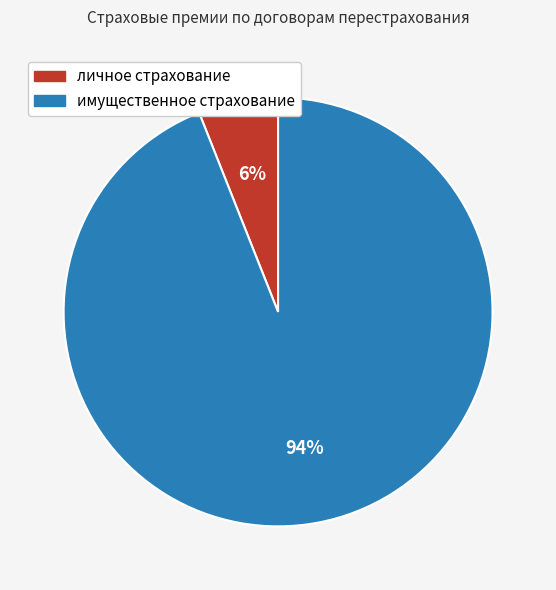

To the nearest percent, what is the difference between the личное страхование and имущественное страхование slice percentages?

88%